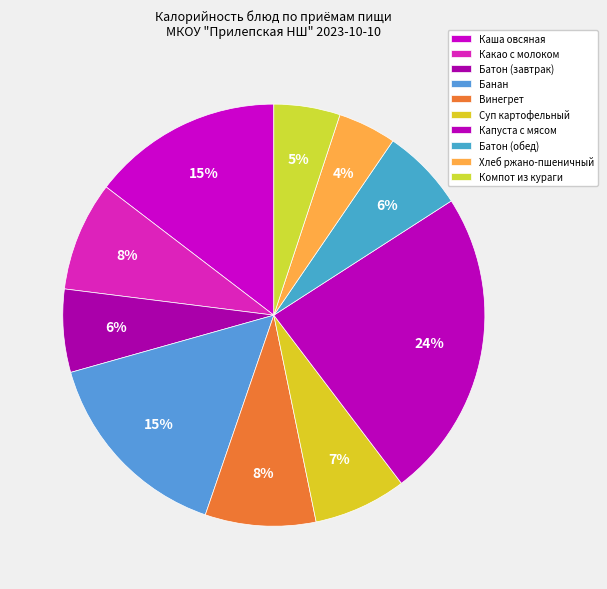

How many segments does this pie chart have?

10